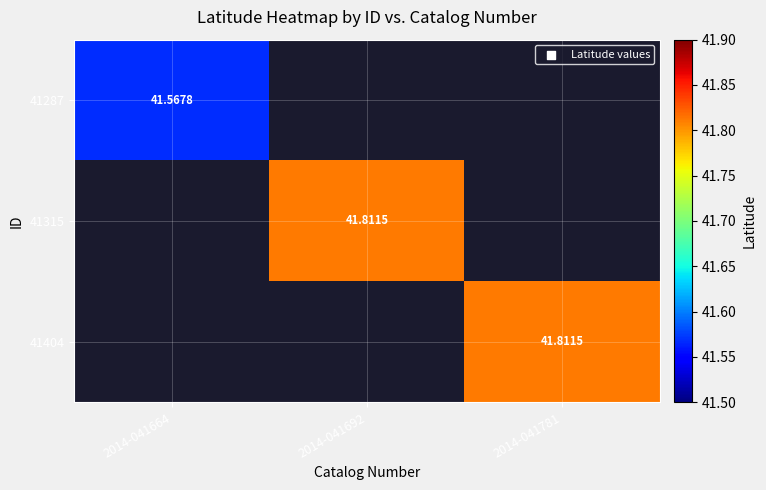

The 41287 series shows 41.6 at 2014-041664. True or false?

True